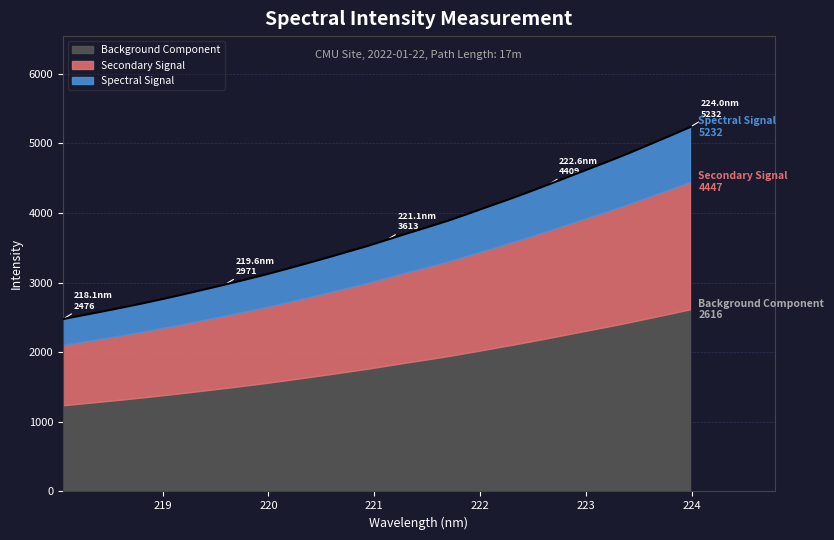

Between 223.7895 and 219.9712, which is larger?

223.7895